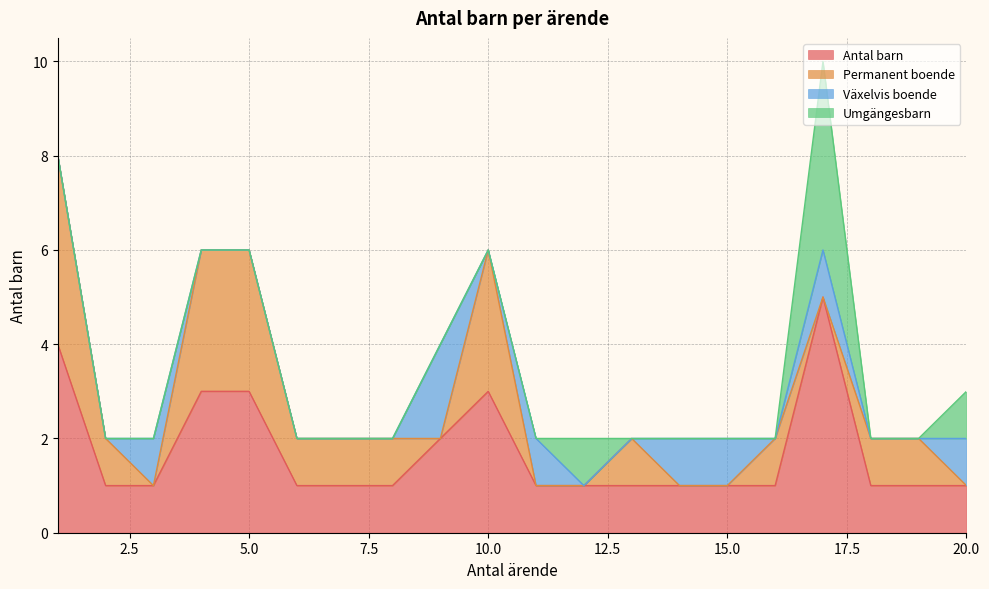

What are all the series names shown in the legend?

Antal barn, Permanent boende, Växelvis boende, Umgängesbarn